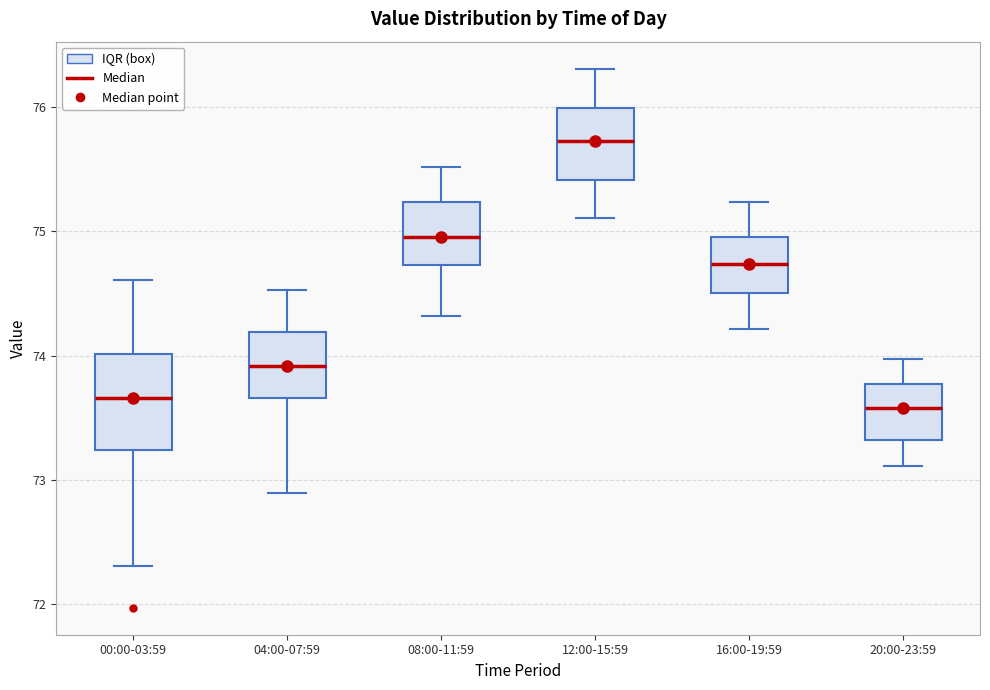

Where is the lower edge of the box for 16:00-19:59 on the y-axis? The values are not printed on the chart, so give them approximately, as read against the axis.

74.5